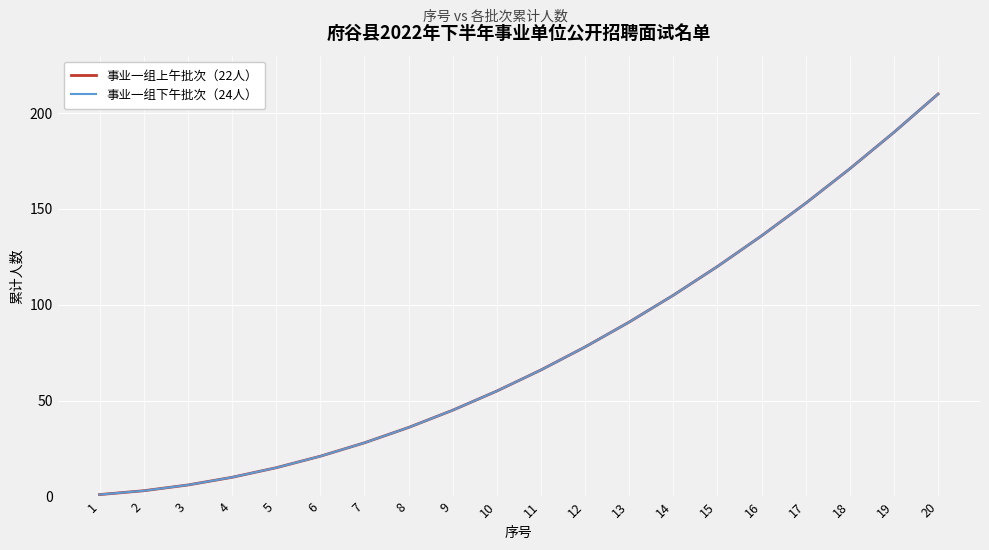

What is the difference between the second highest and second lowest values in the 事业一组上午批次（22人） series?

187